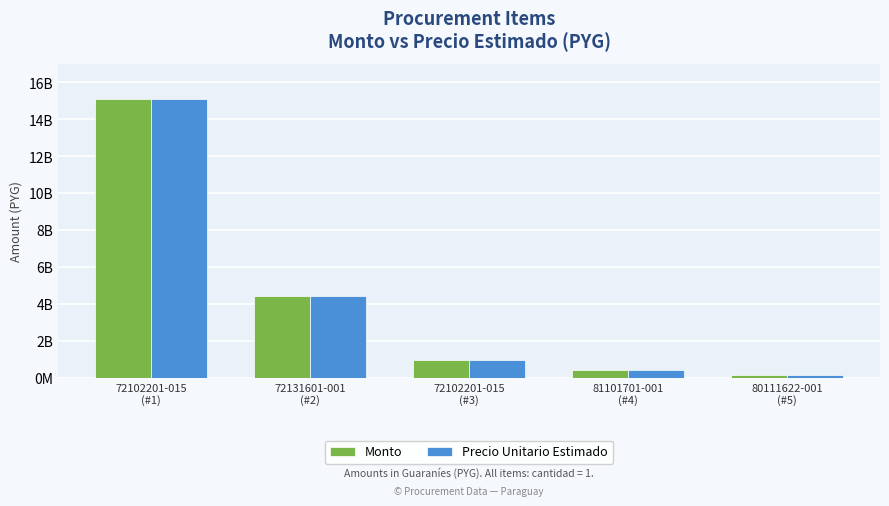

Reading right to left, list all the values displayed in this chart.

Monto: 80111622-001
(#5)=168919832	81101701-001
(#4)=450000000	72102201-015
(#3)=991400000	72131601-001
(#2)=4410600000	72102201-015
(#1)=15123918600
Precio Unitario Estimado: 80111622-001
(#5)=168919832	81101701-001
(#4)=450000000	72102201-015
(#3)=991400000	72131601-001
(#2)=4410600000	72102201-015
(#1)=15123918600